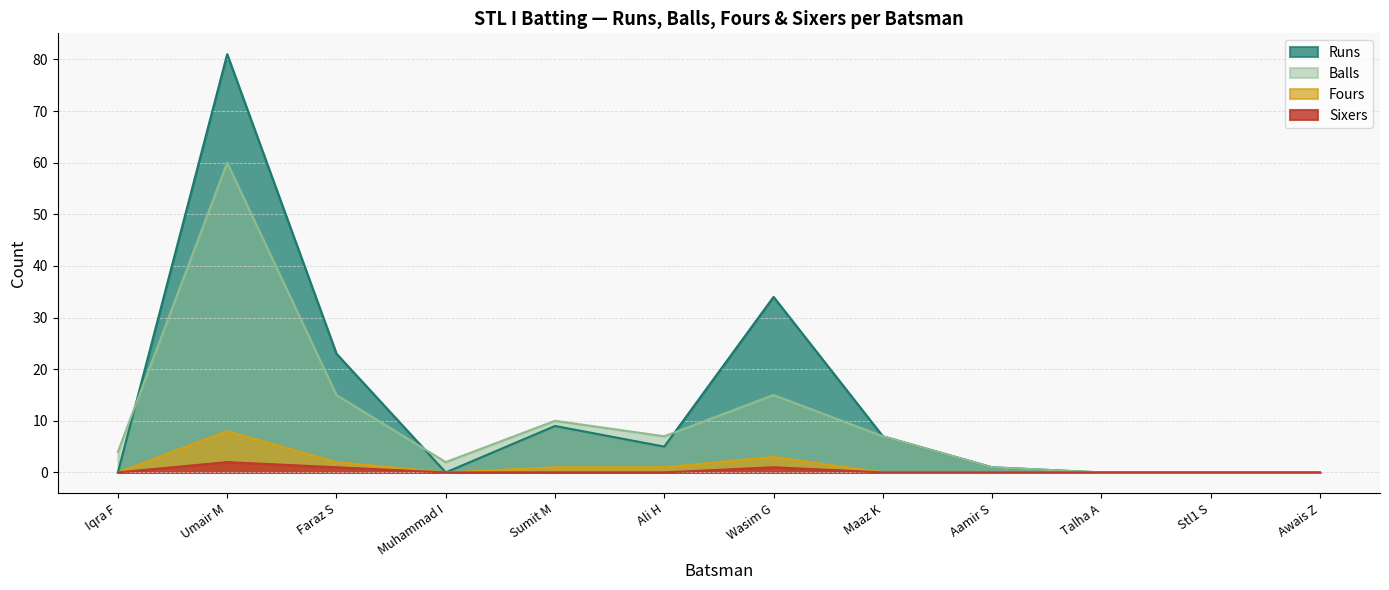

What is the difference between the Fours values at Faraz S and Awais Z?

2